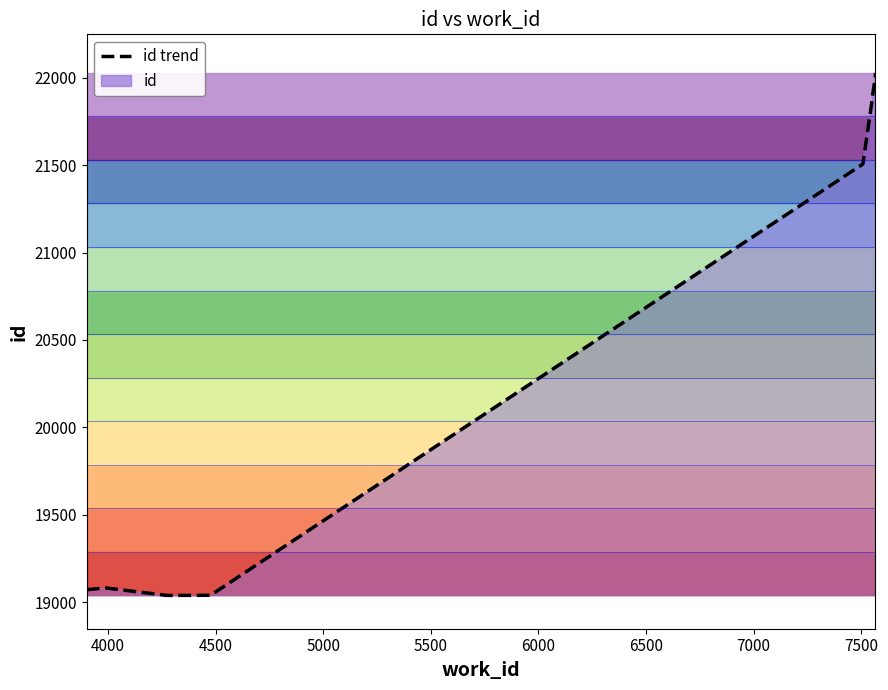

Does the chart display data point markers on the line(s)?

No